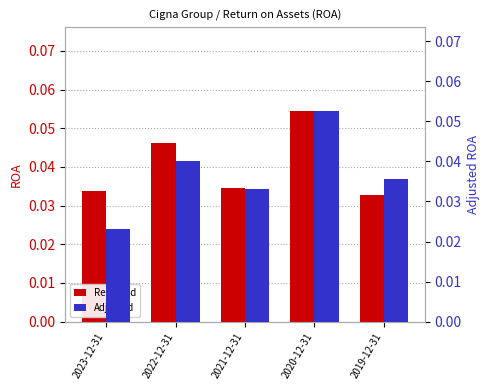

The value of Reported at 2020-12-31 is 0.1. True or false?

False